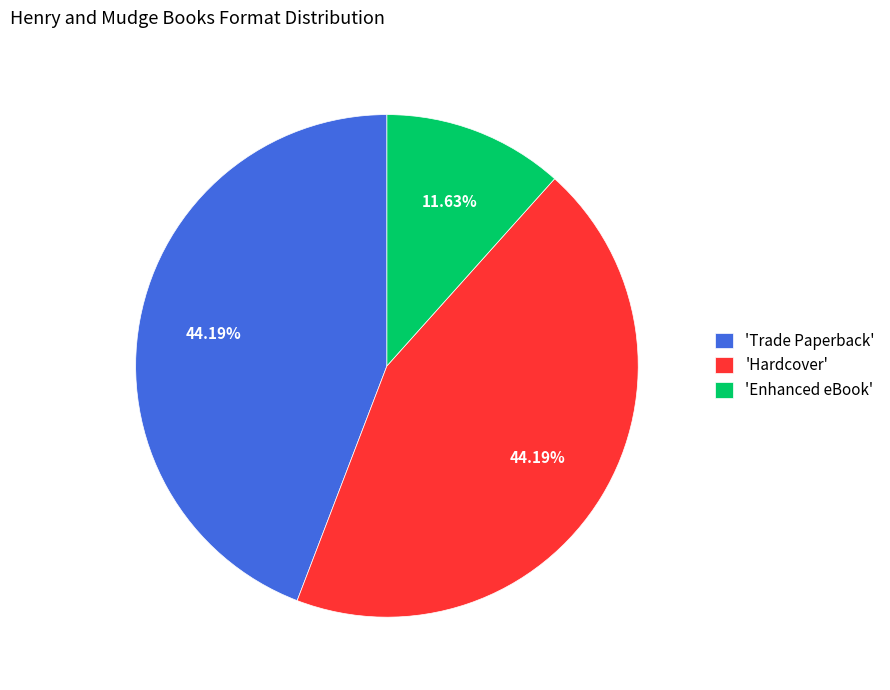

Which slice is the smallest?

'Enhanced eBook'